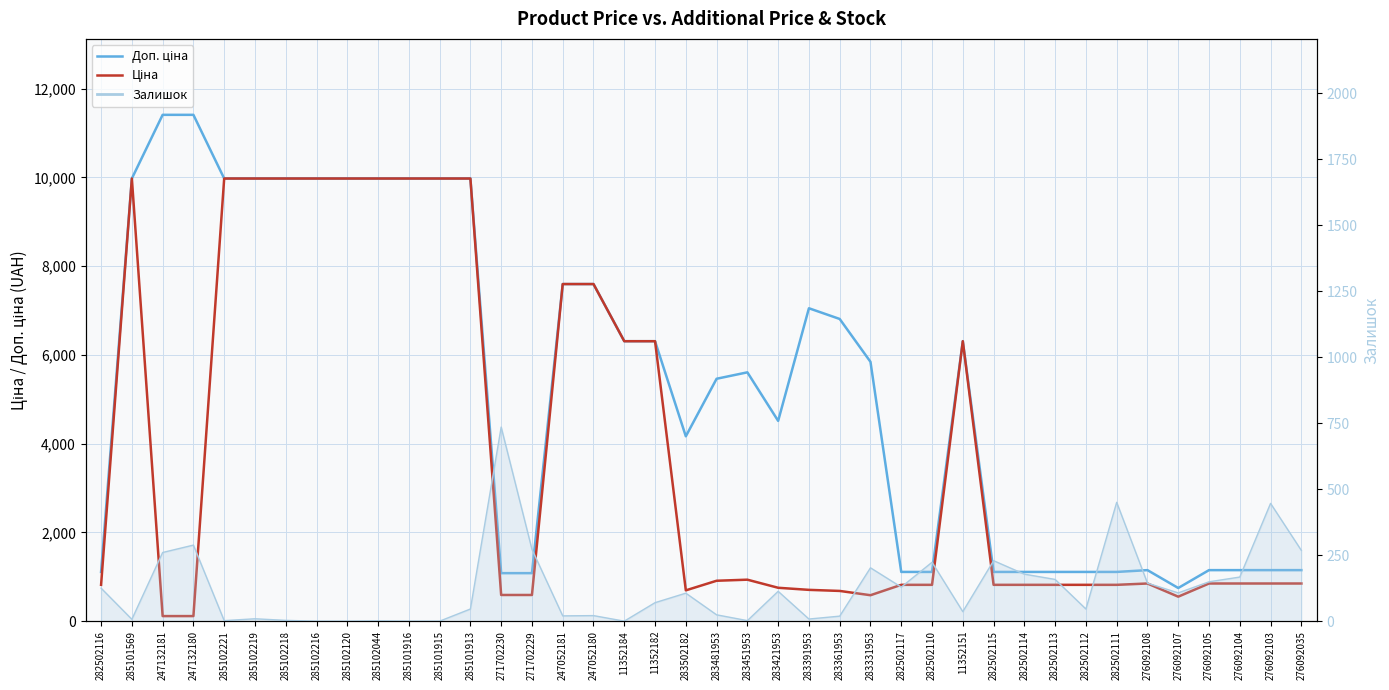

The Доп. ціна series shows 2404.2 at 283502182. True or false?

False